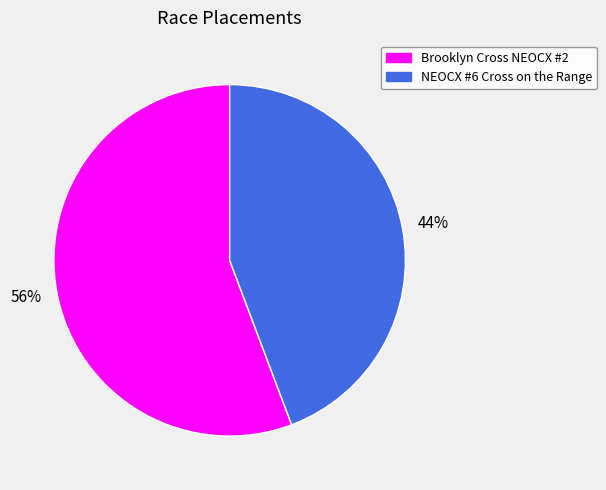

Between NEOCX #6 Cross on the Range and Brooklyn Cross NEOCX #2, which is larger?

Brooklyn Cross NEOCX #2